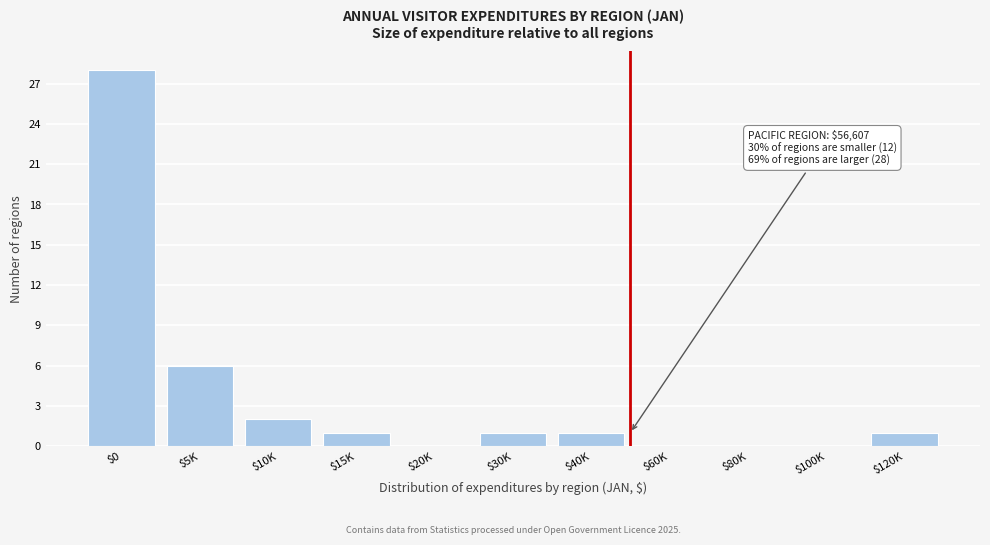

What is the sum of all values?

40